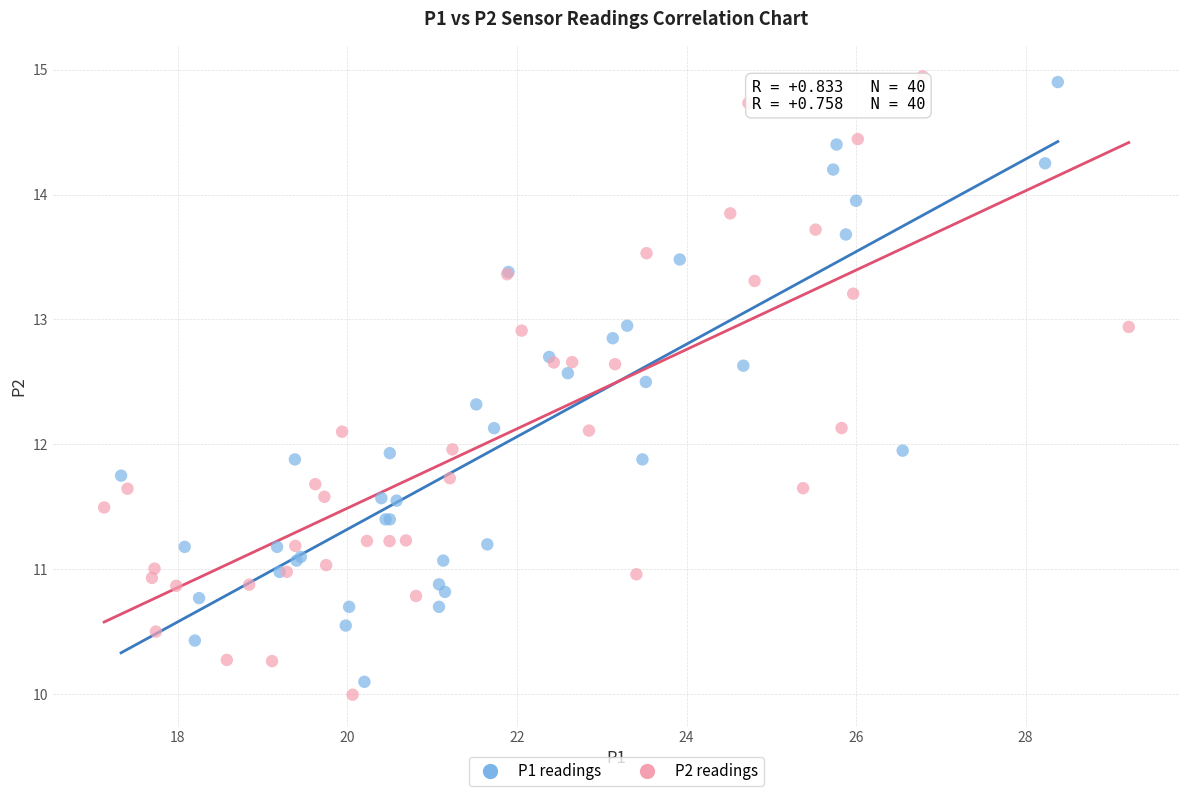

What are all the series names shown in the legend?

P1 readings, P2 readings